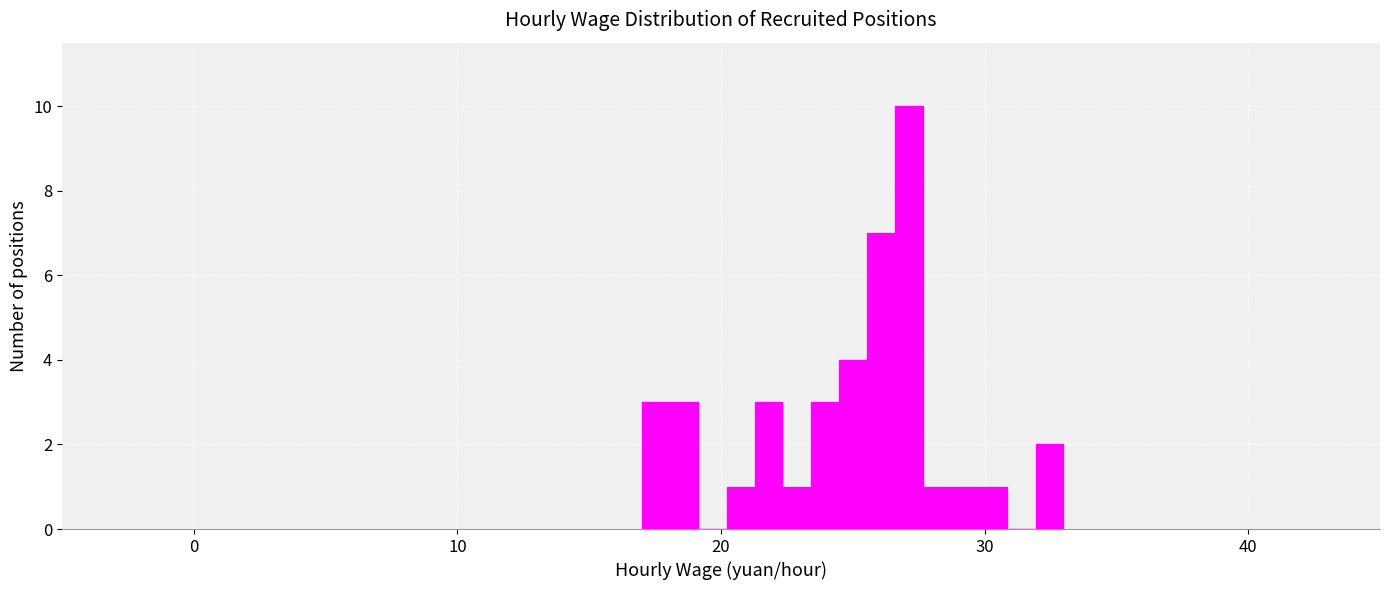

Around what value on the x-axis is the tallest bar? Give the approximate position of its centre, as read against the axis.

27